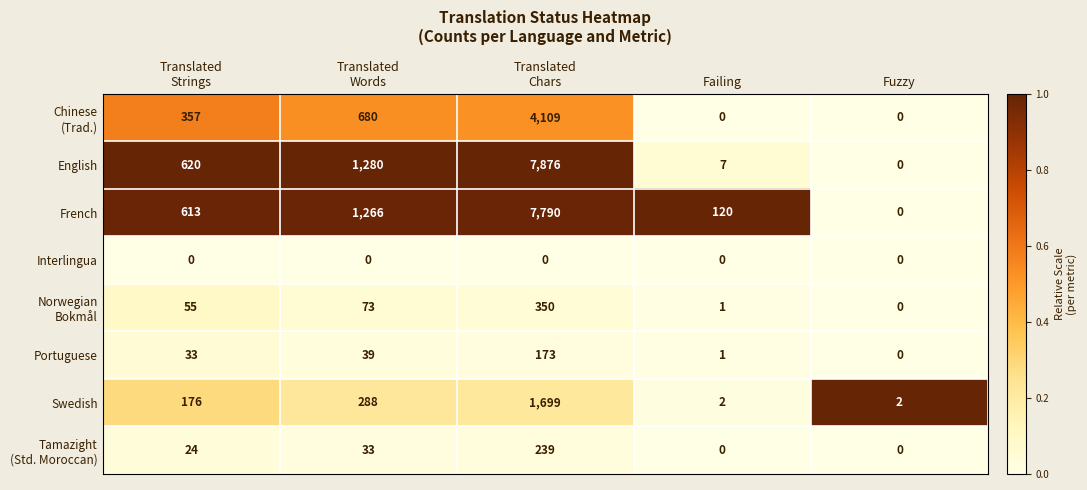

What is the highest value of the English series?

7876